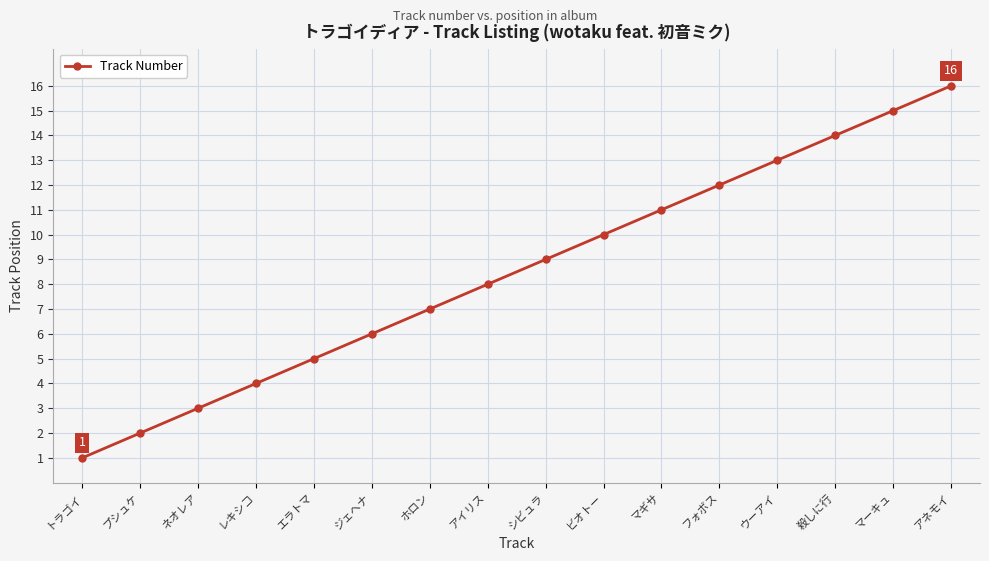

Is it true that the value at エラトマ is 8?

False